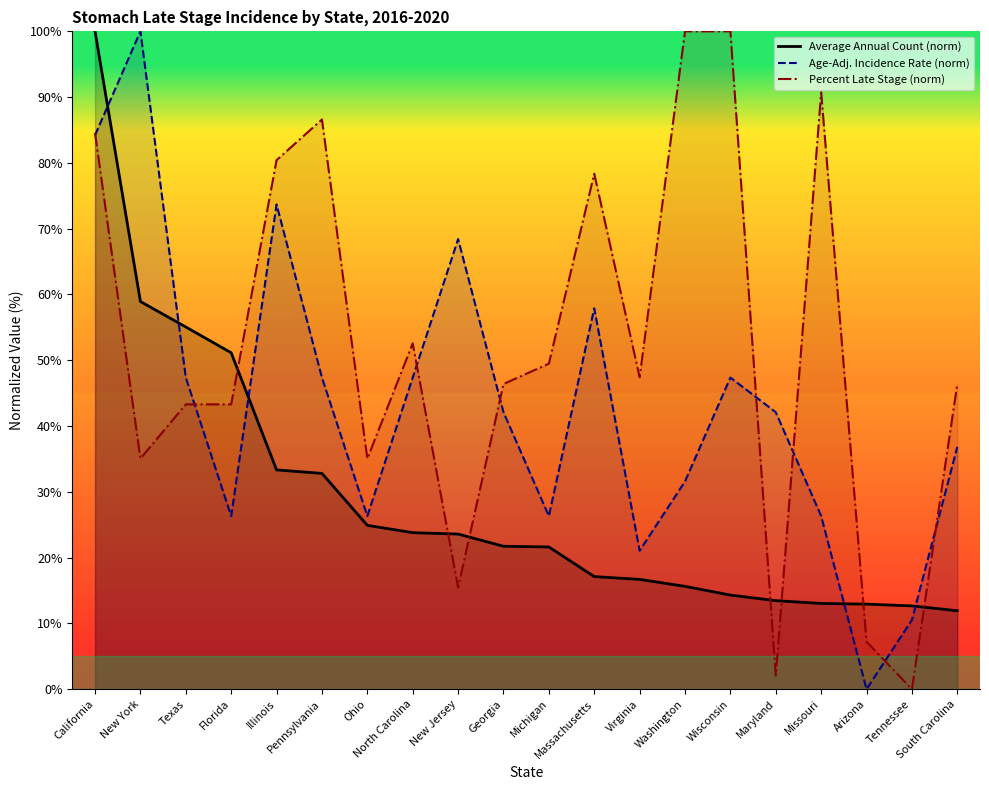

Between New Jersey and Wisconsin, which is larger?

New Jersey